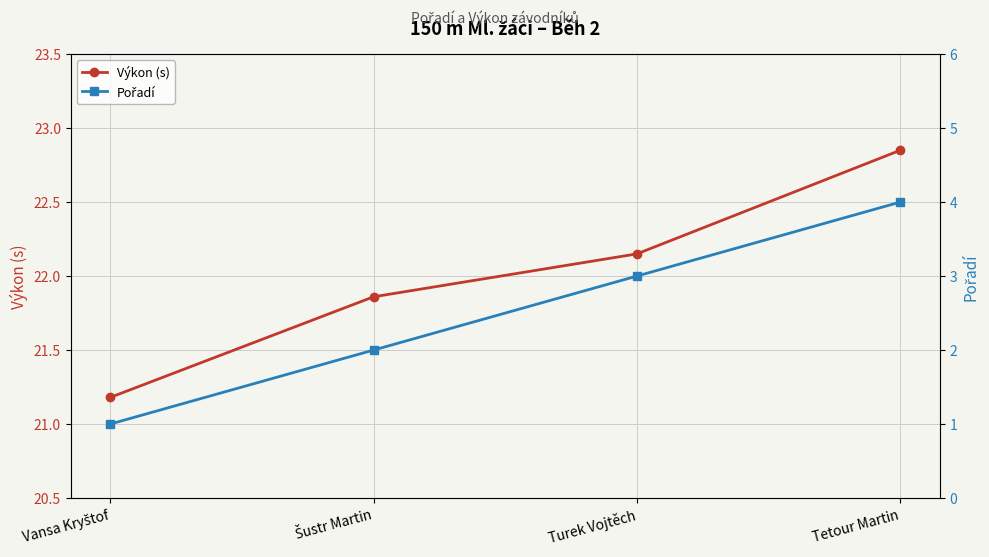

What is the difference between the Výkon (s) values at Turek Vojtěch and Vansa Kryštof?

1.0